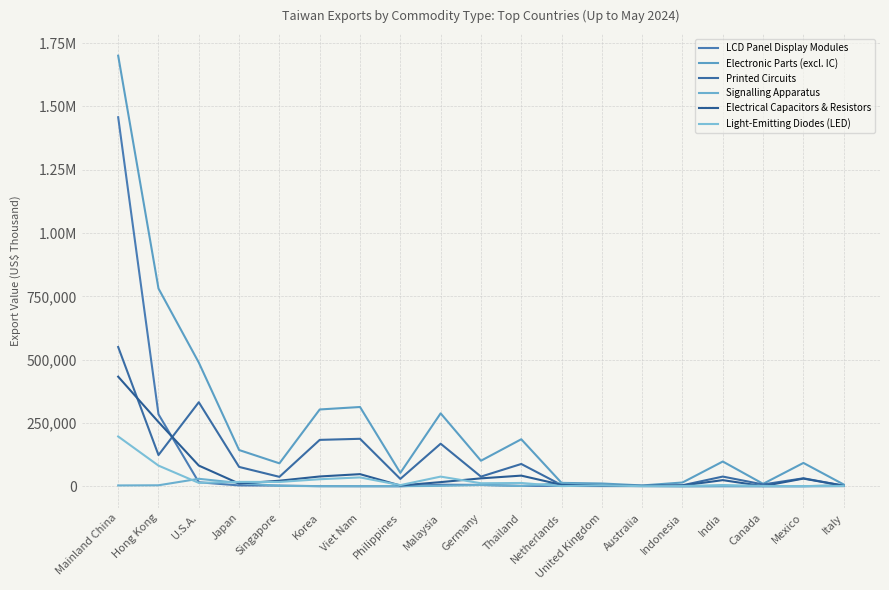

Is it true that Electrical Capacitors & Resistors equals 5163 at Indonesia?

False